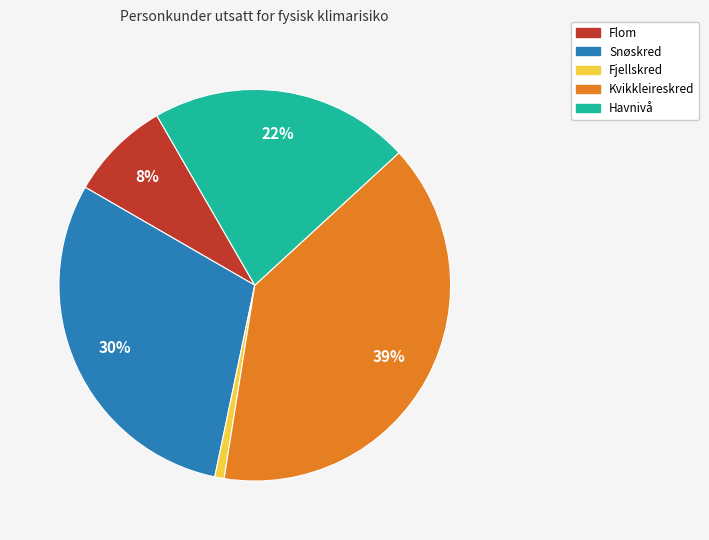

How many segments does this pie chart have?

5